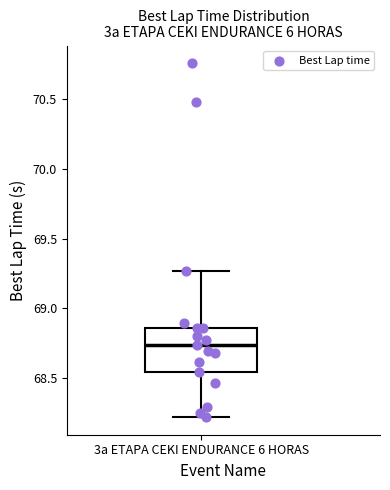

Read this box plot against the y-axis: the position of the median line, the range covered by the box, and the ends of both whiskers. The values are not printed on the chart, so give them approximately, as read against the axis.

median 68.75, box 68.55 to 68.85, whiskers 68.20 to 69.25